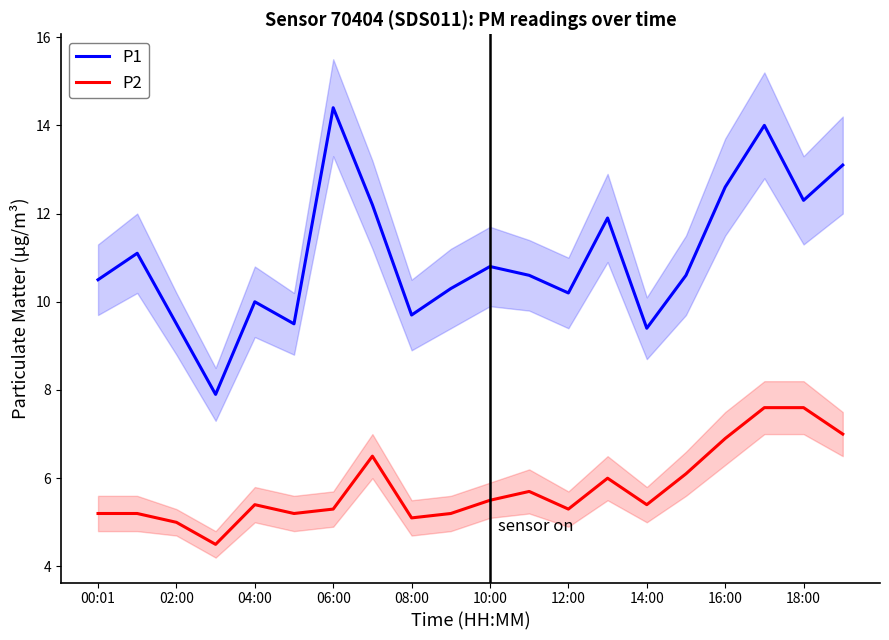

Is it true that P1 equals 5.5 at 16:00?

False